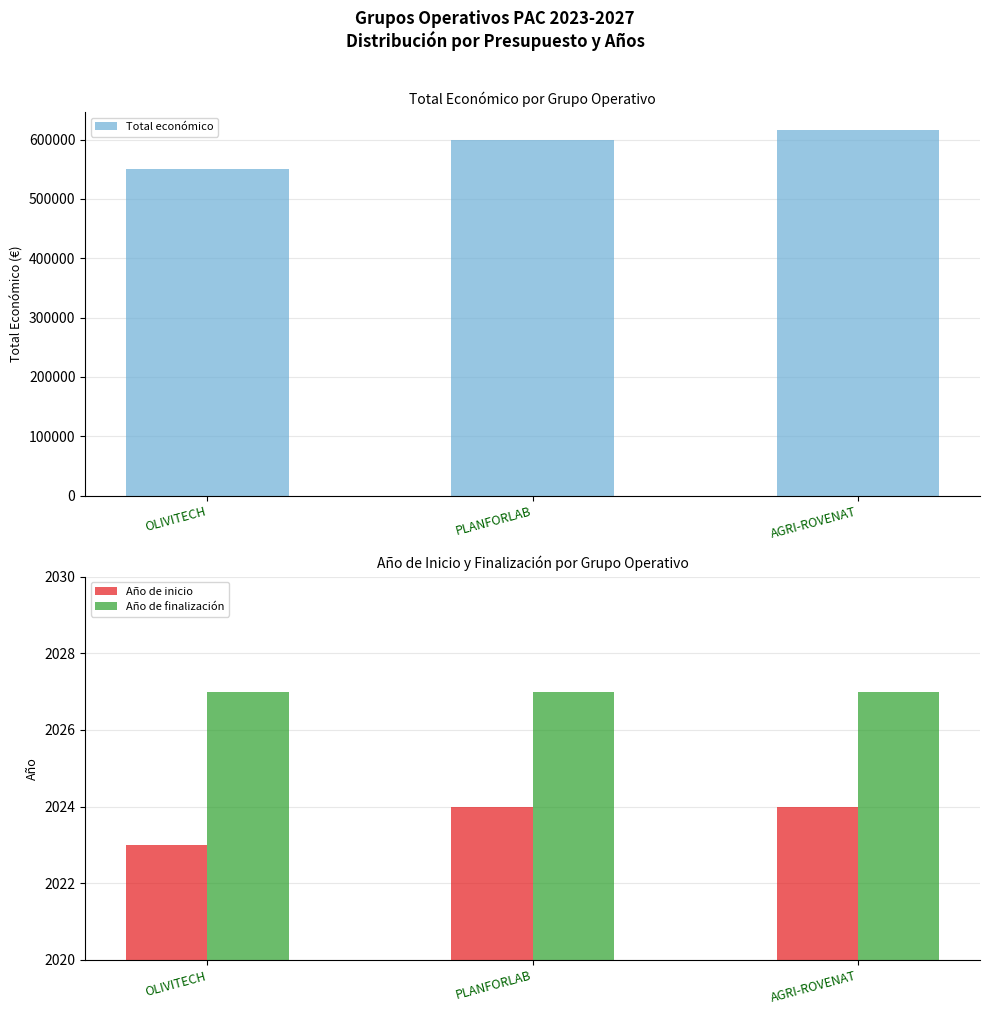

What is the sum of the Total económico values at AGRI-ROVENAT and PLANFORLAB?

1214509